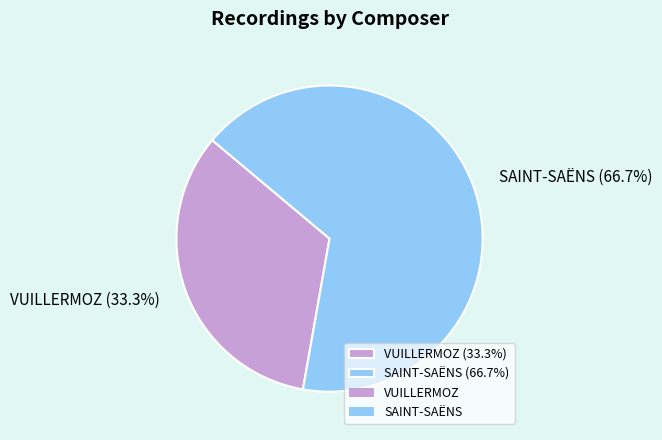

Count the number of slices in the pie.

2